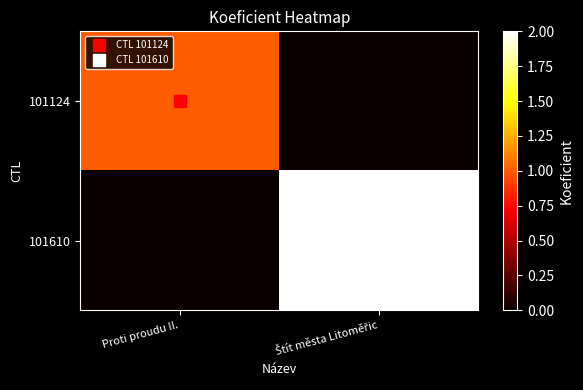

At which category is the sum across all series the highest?

Štít města Litoměřic